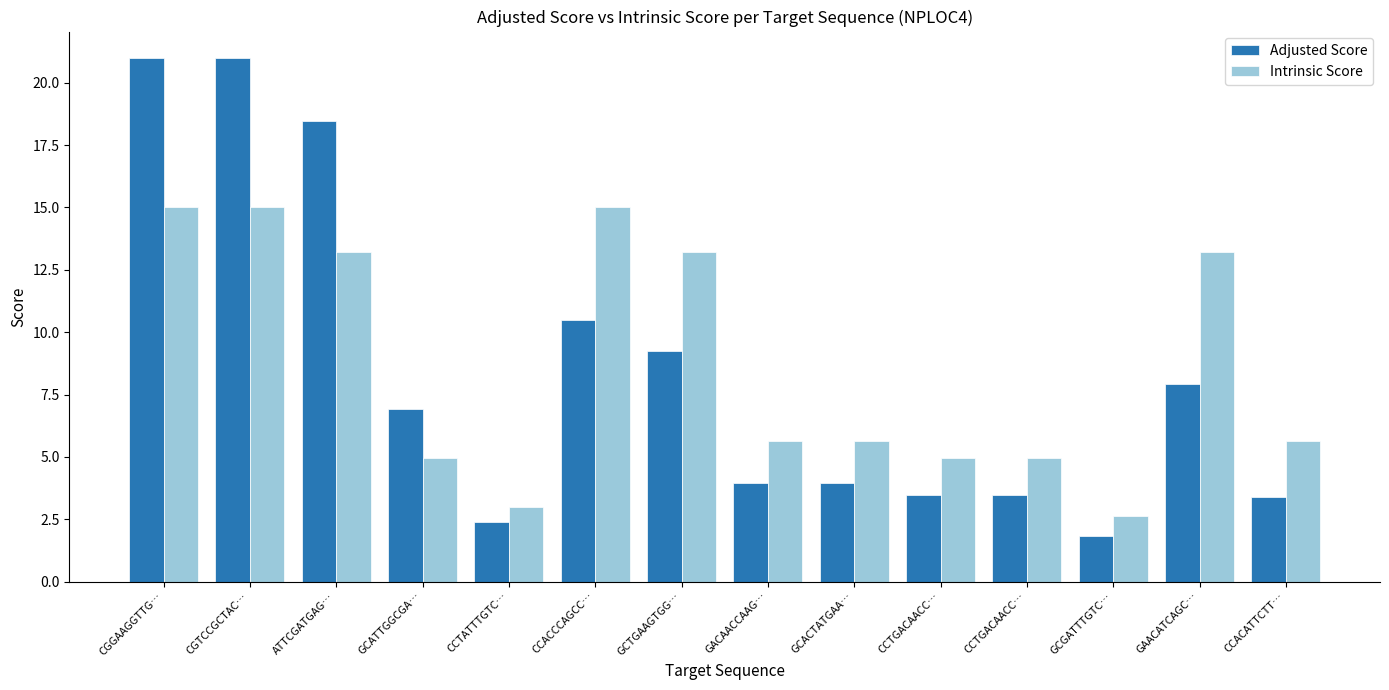

Rank the series by their average value, from lowest to highest.

Adjusted Score, Intrinsic Score